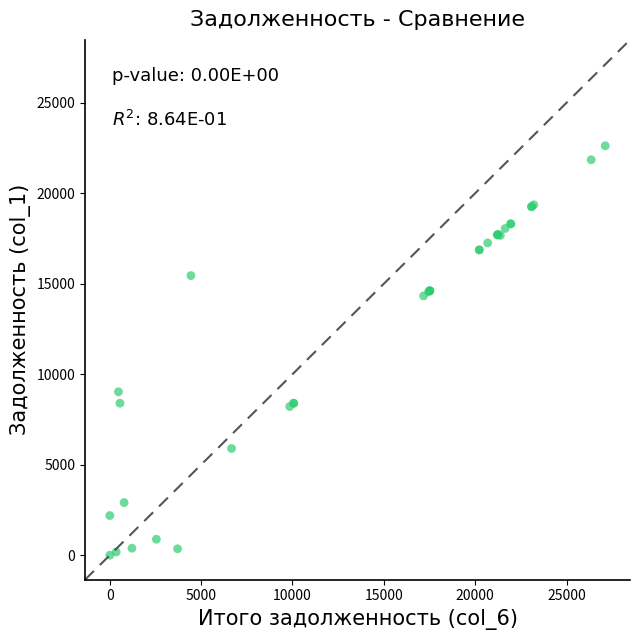

What Y value in the scatter plot is closest to 11312?

9028.8